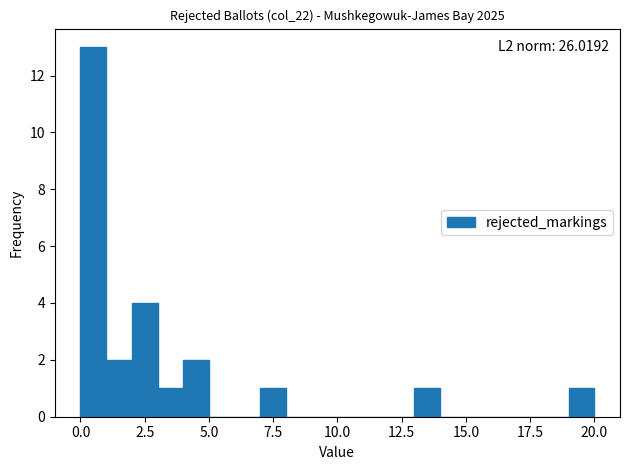

Around what value on the x-axis is the tallest bar? Give the approximate position of its centre, as read against the axis.

0.5